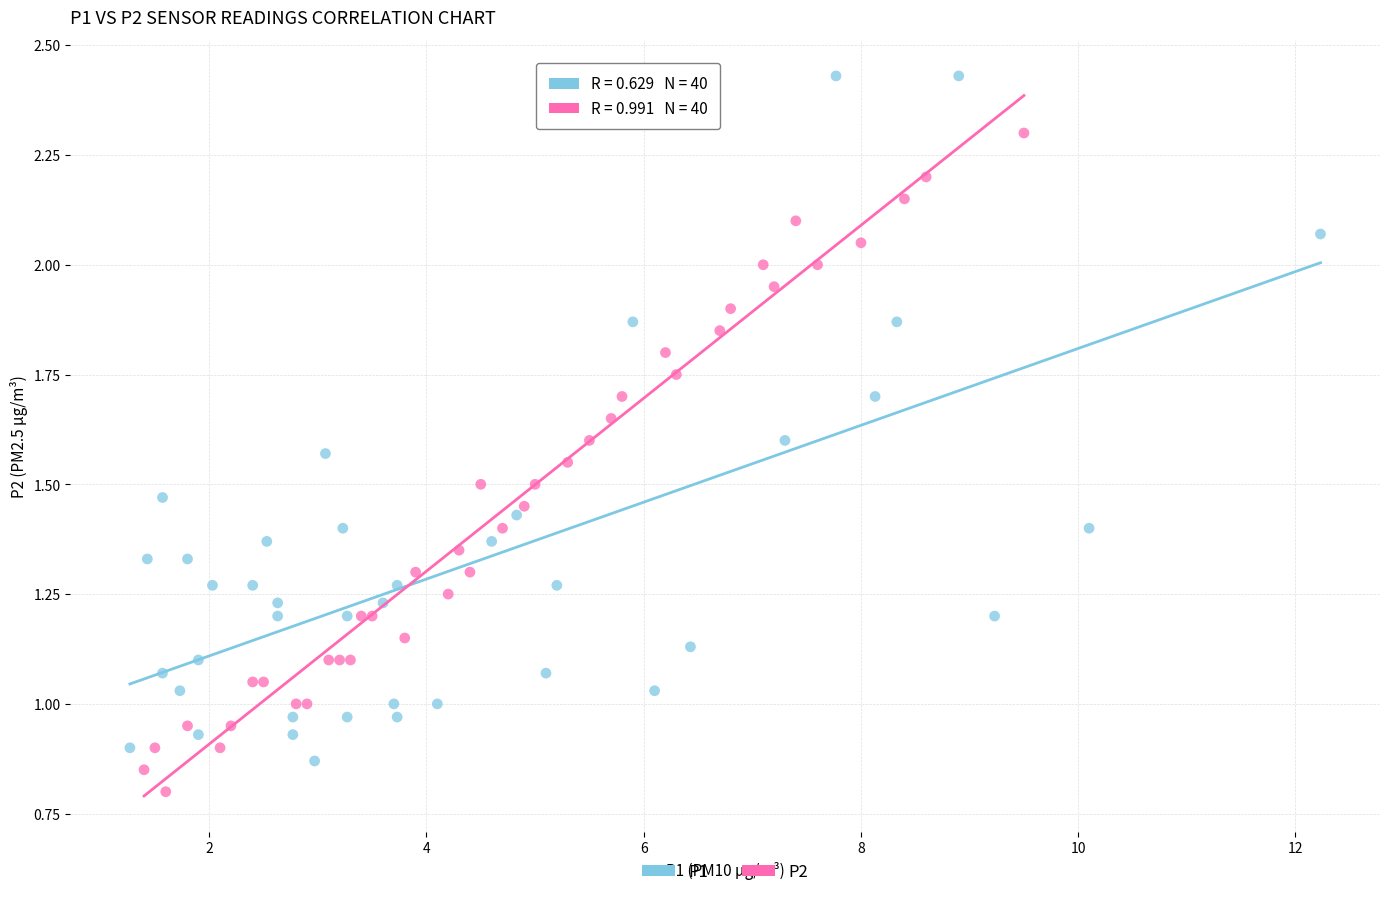

Which series contains the lowest Y value?

P2